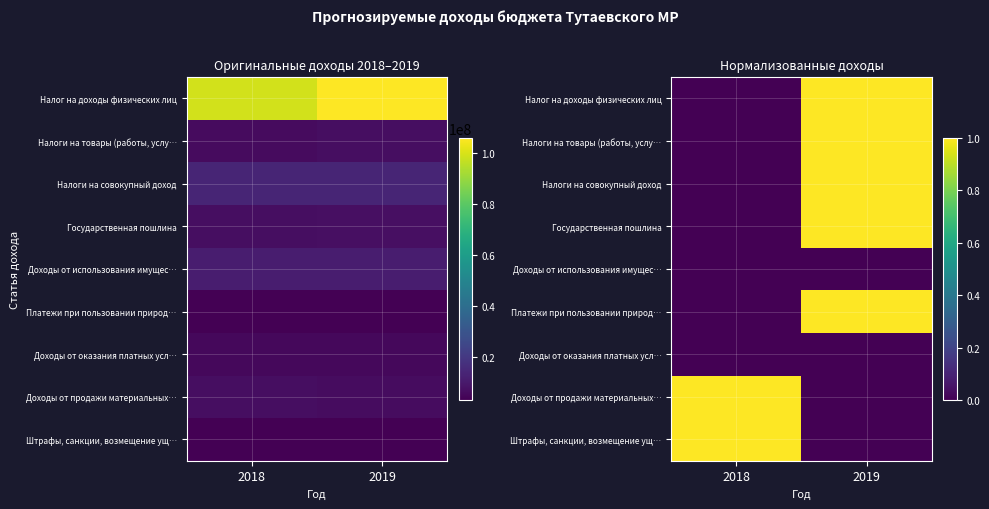

Which series has the largest total across all categories?

Налог на доходы физических лиц